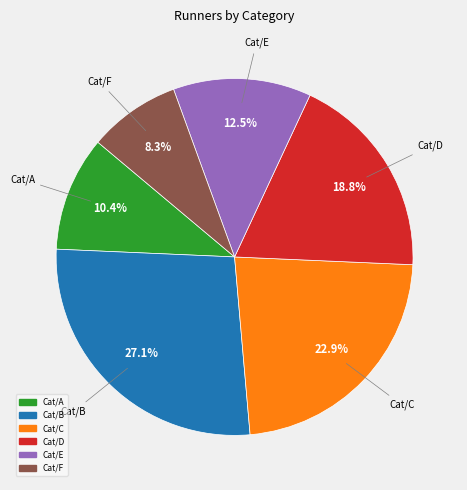

How many slices are in this pie chart?

6